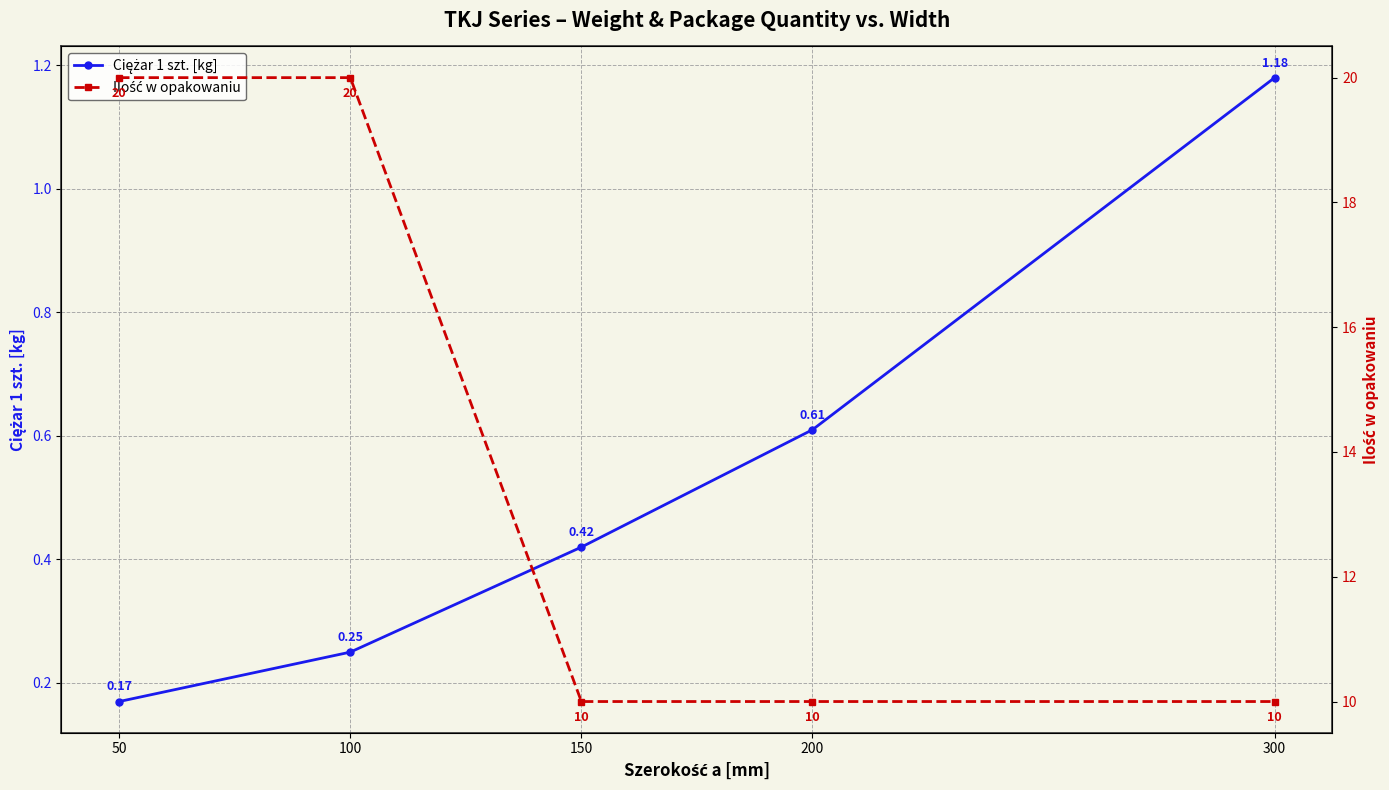

True or false: Ilość w opakowaniu and Ciężar 1 szt. [kg] cross at least once.

False